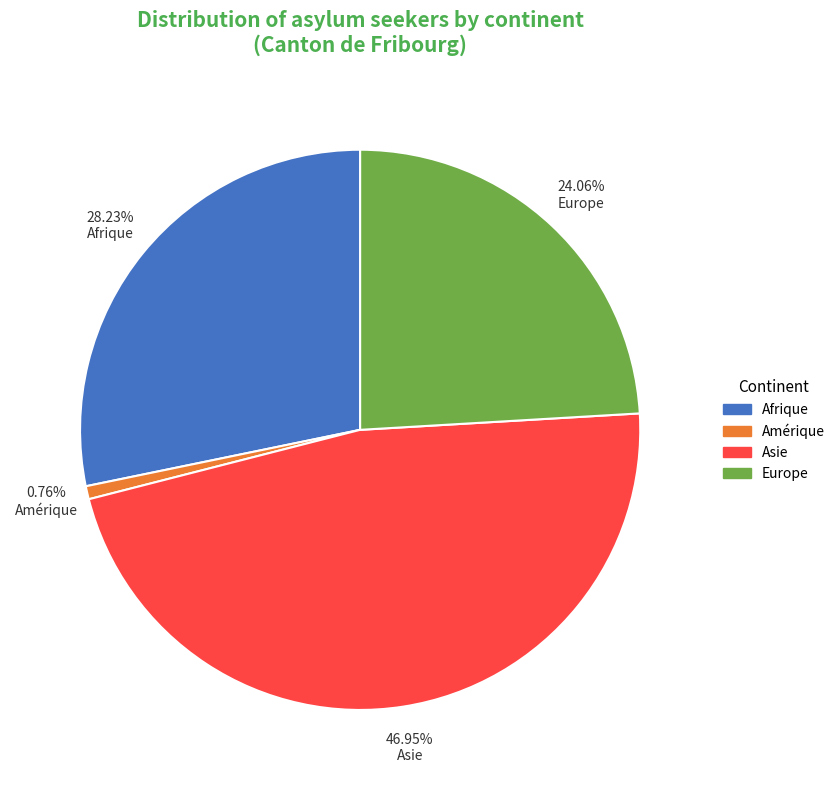

Is there a majority slice in this chart?

No